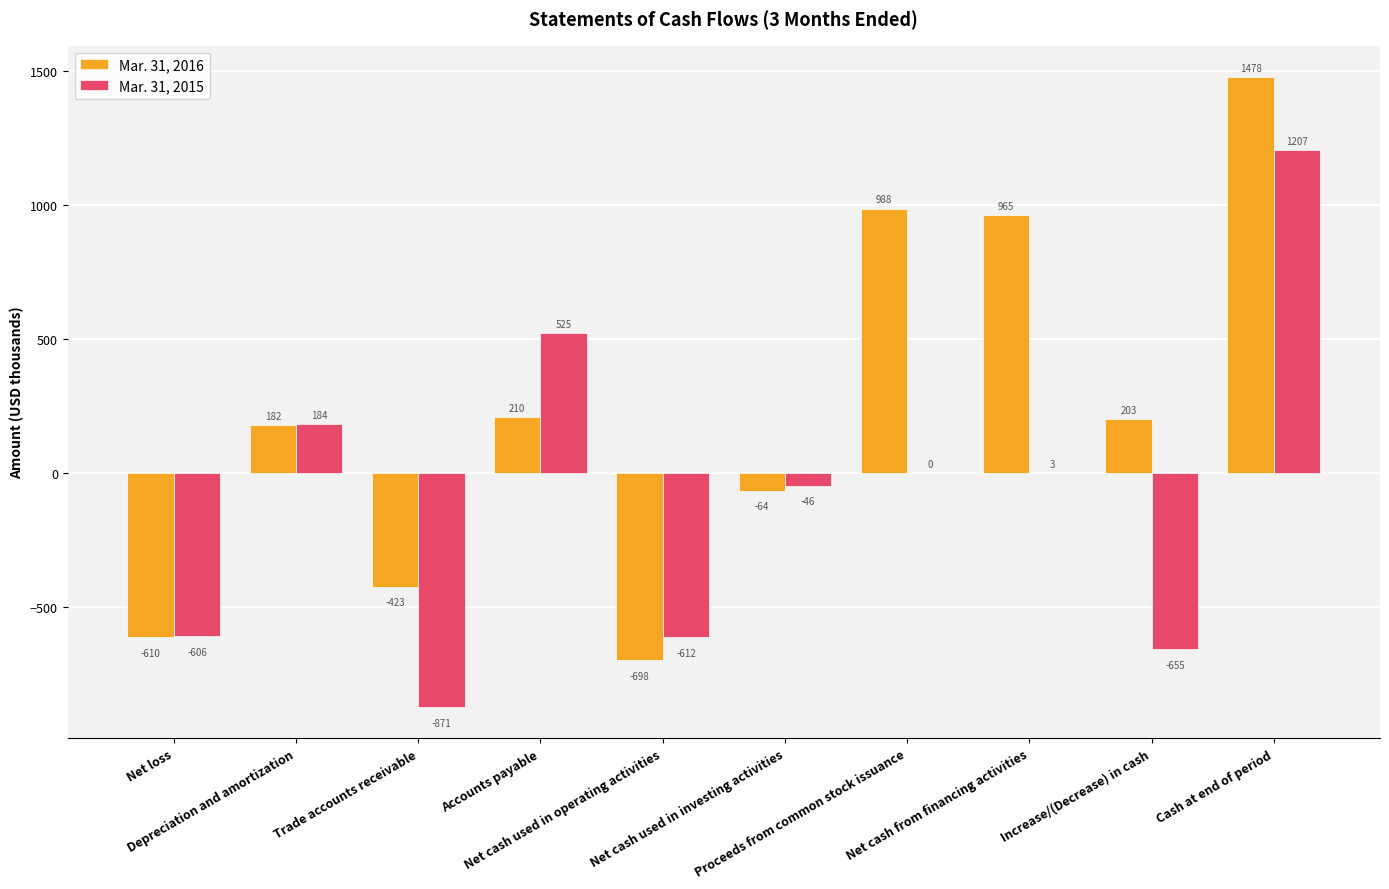

What is the approximate value of Mar. 31, 2016 at Cash at end of period?

1478